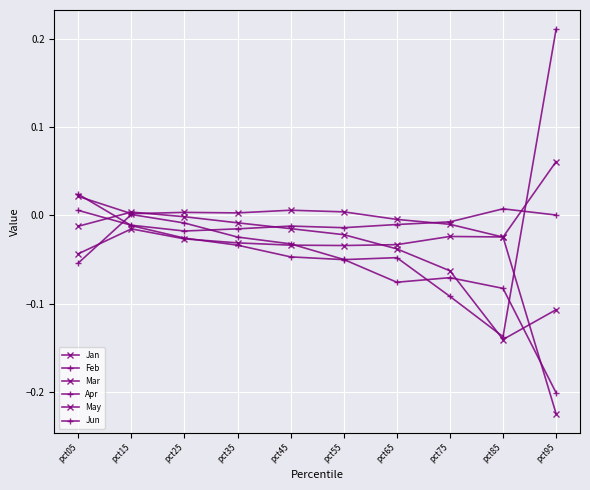

How many lines are shown in the chart?

6